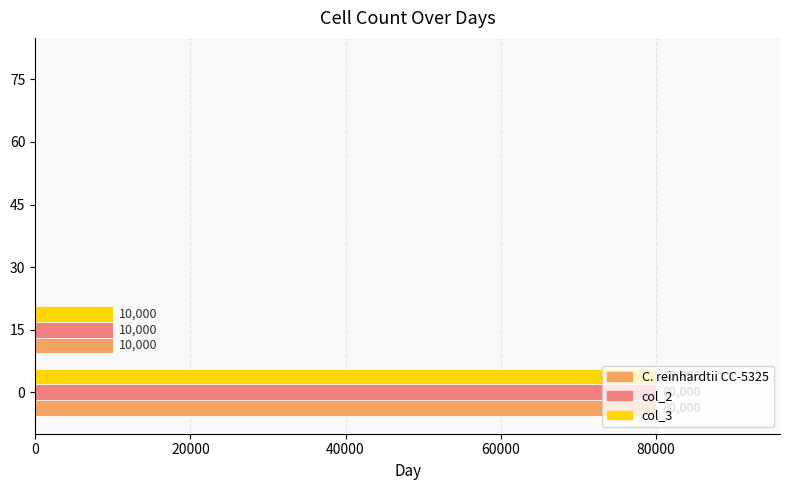

What is the maximum value shown in the chart?

80000